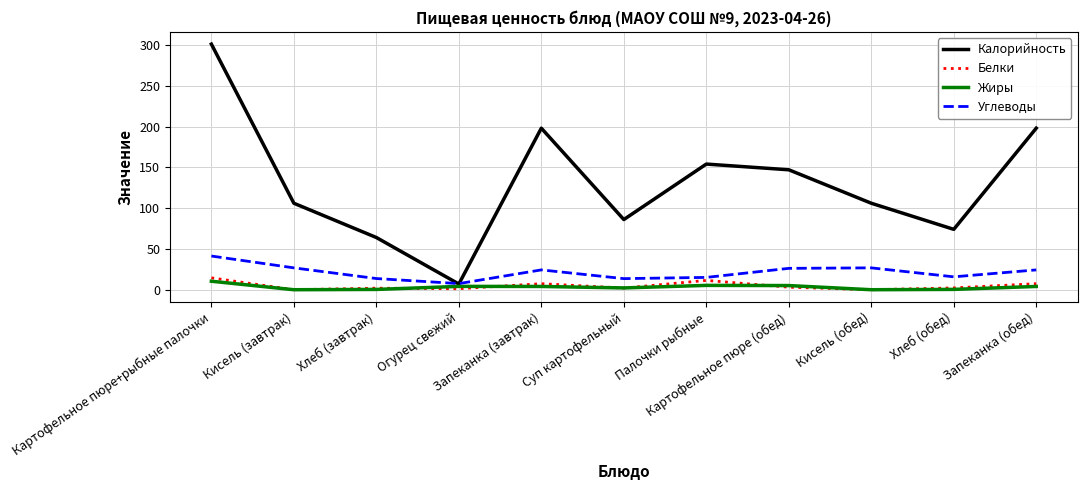

Which series changed the most between Огурец свежий and Запеканка (обед)?

Калорийность